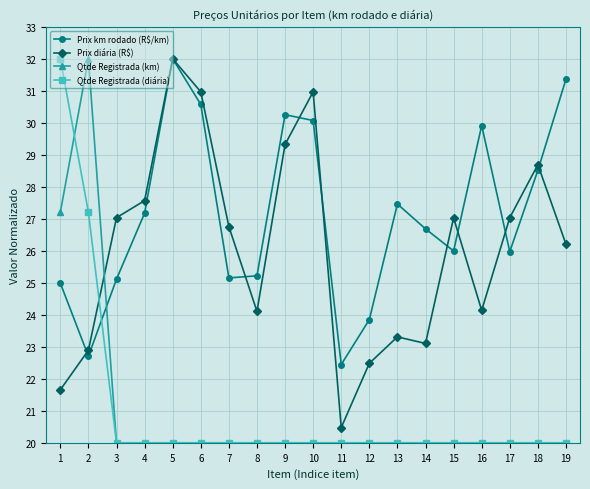

What is the lowest value of the Qtde Registrada (km) series?

20.0